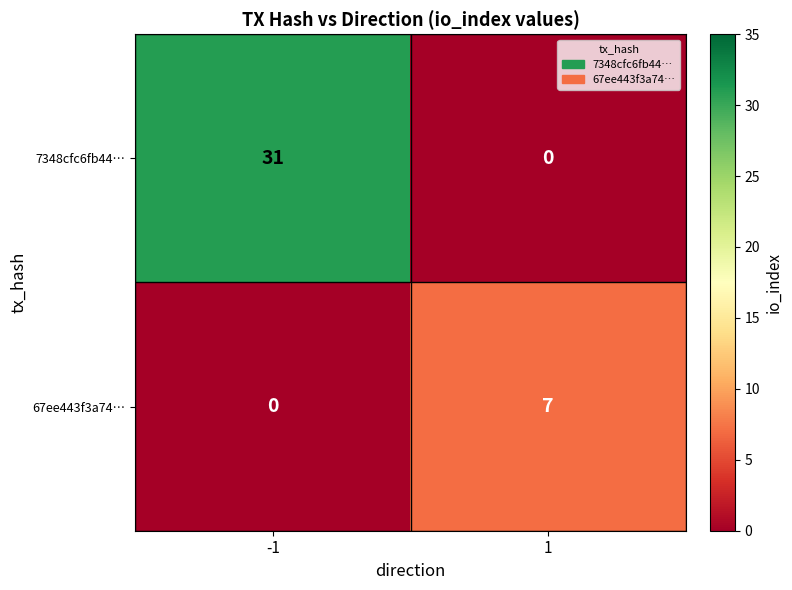

Which series has the widest spread of values?

7348cfc6fb44…